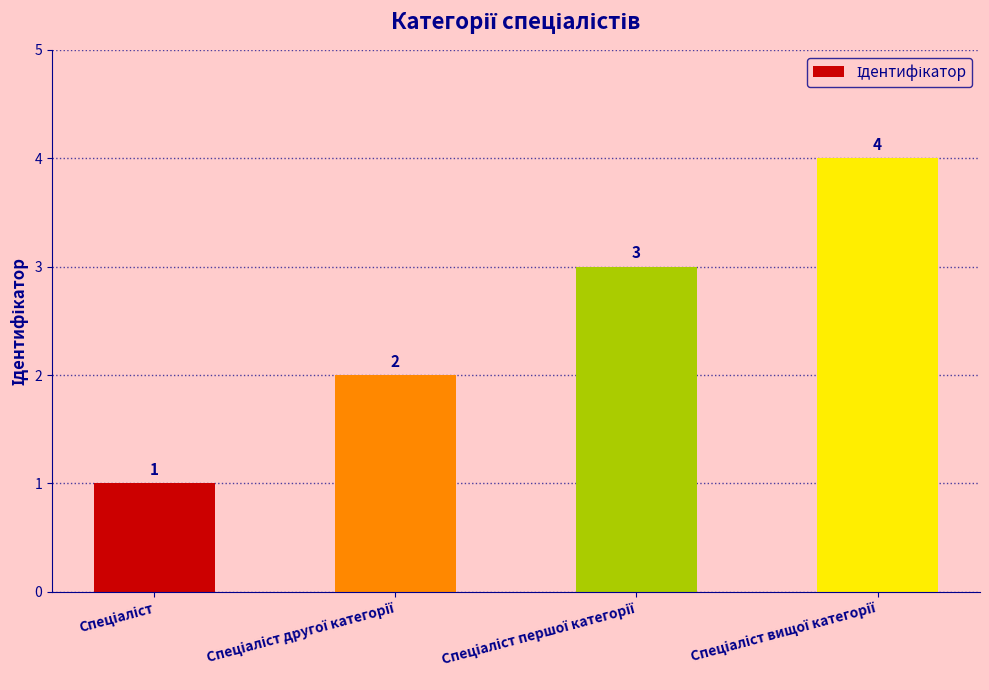

What is the greatest value displayed?

4